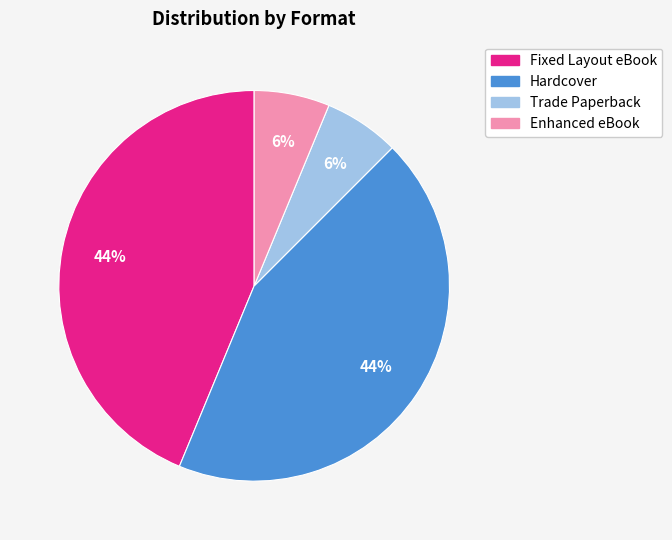

Is there any slice that represents more than half of the pie?

No